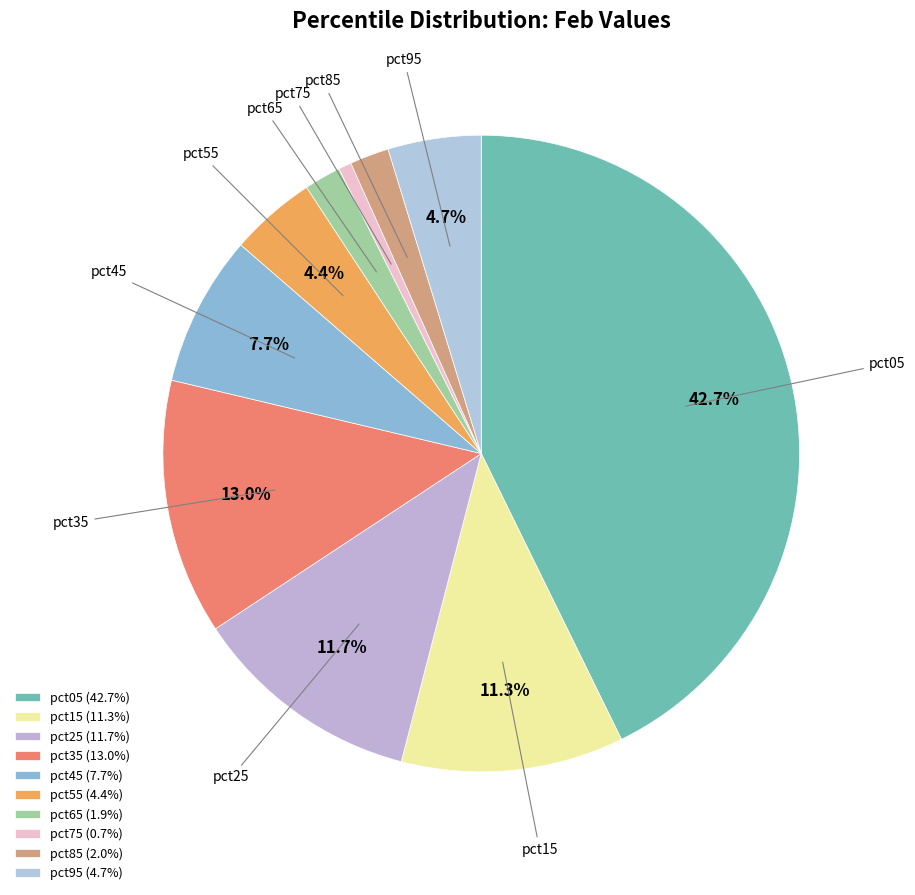

What portion of the pie excludes pct15?

88.7%